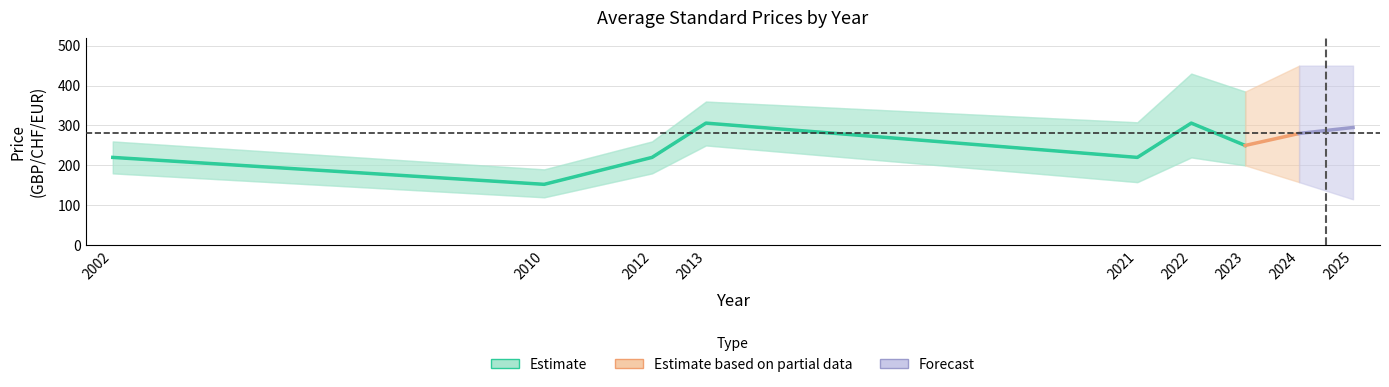

At how many categories does at least one series exceed 186?

6